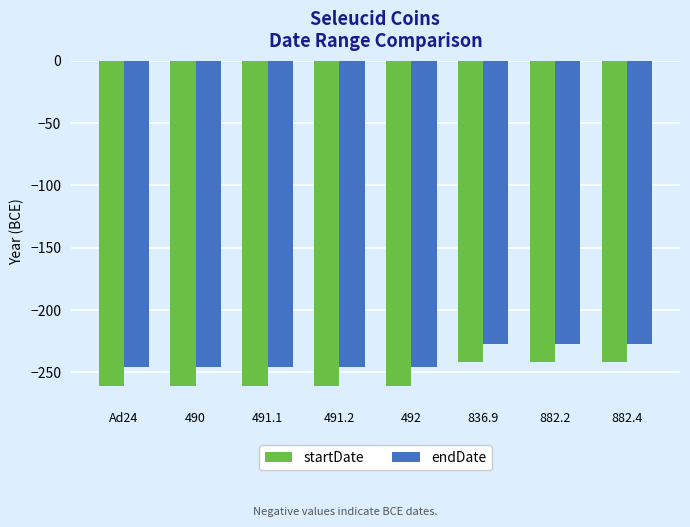

What is the label of the 3rd bar from the right?

836.9